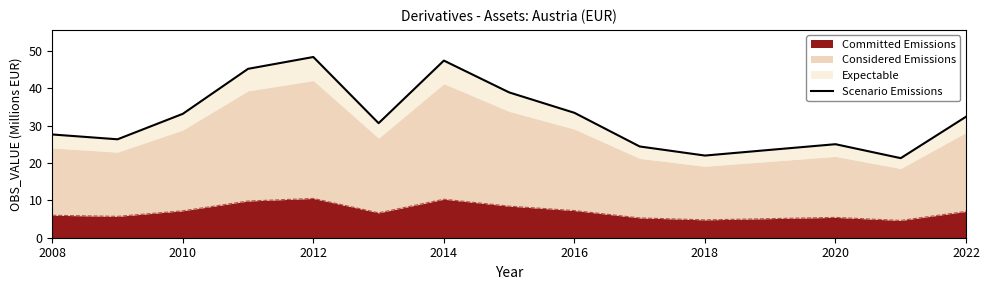

True or false: Committed Emissions has a value of 7.0 at 2022.

True